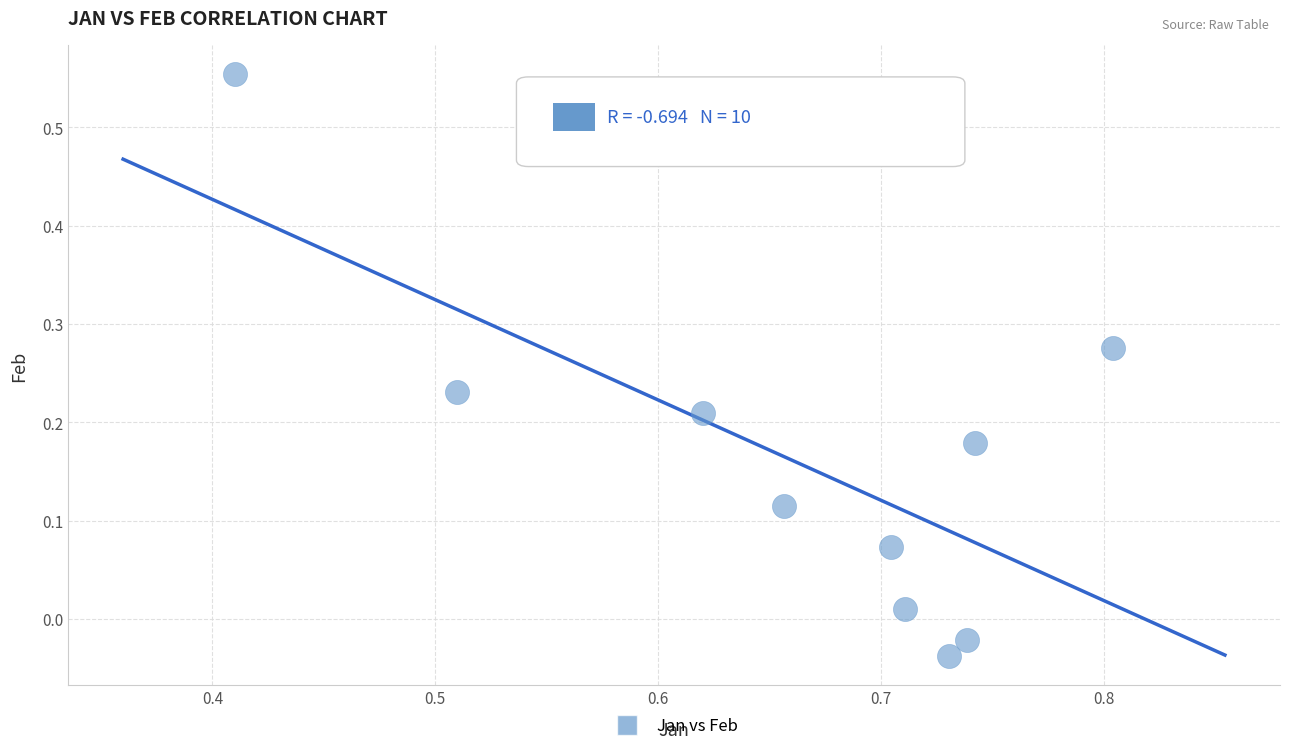

What is the average X value?

0.7